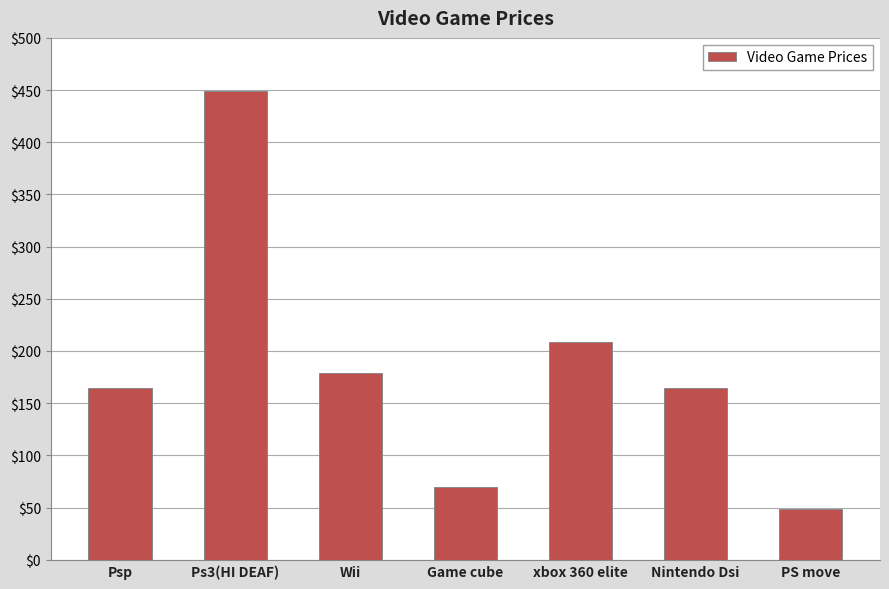

What is the smallest value displayed?

49